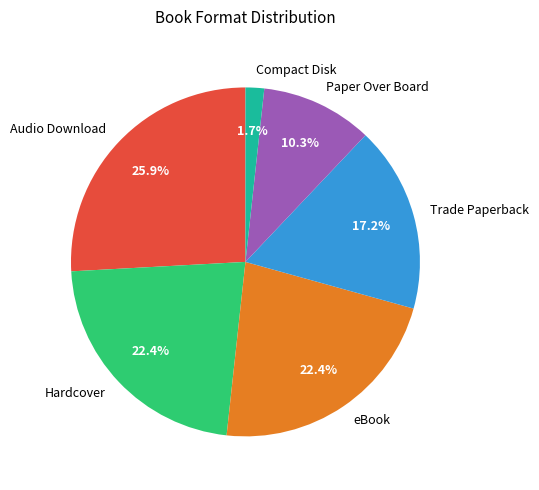

What is the largest slice in the pie chart?

Audio Download